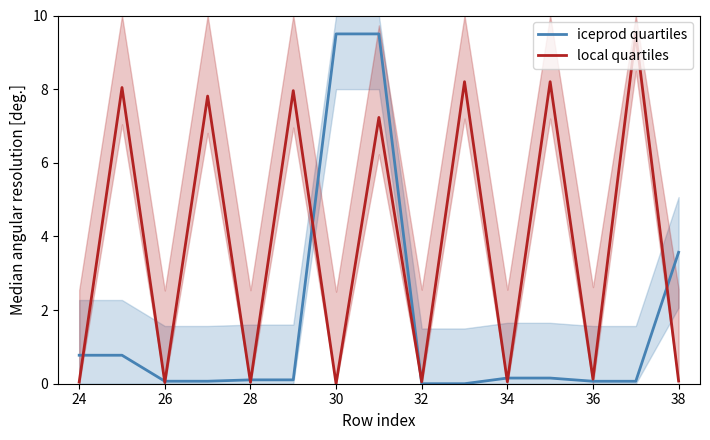

Is it true that local quartiles equals 0.0 at 26?

True